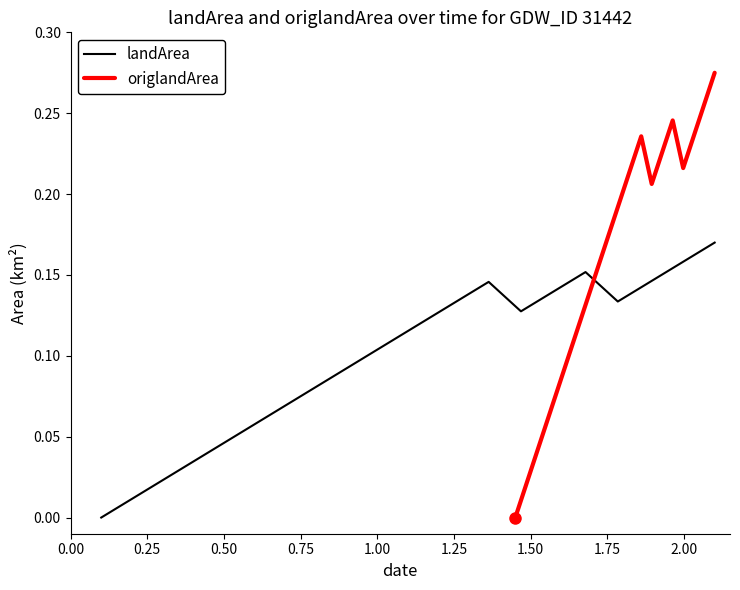

Which series has the largest total across all categories?

origlandArea